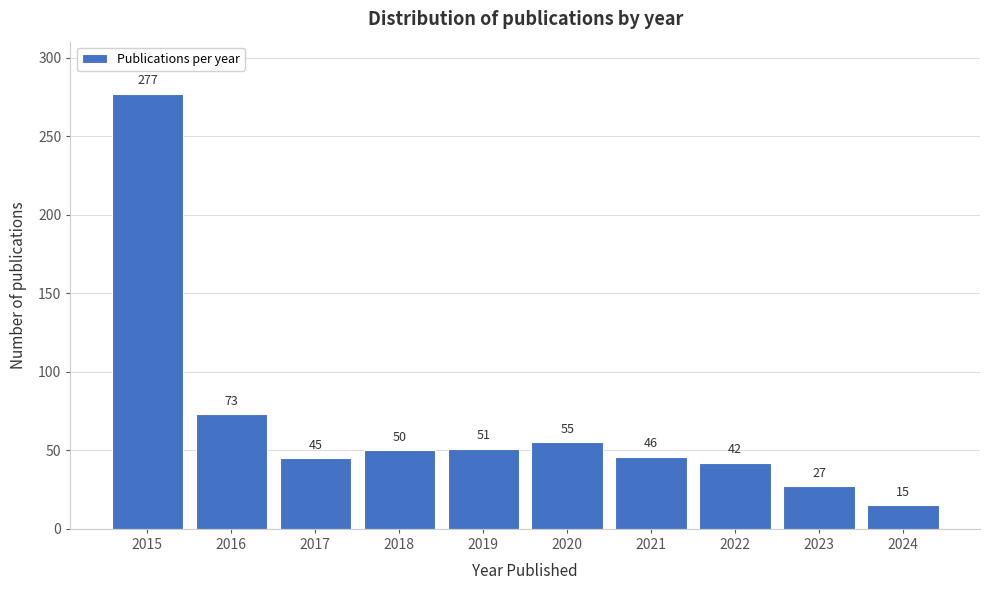

Reading right to left, list all the values displayed in this chart.

15	27	42	46	55	51	50	45	73	277